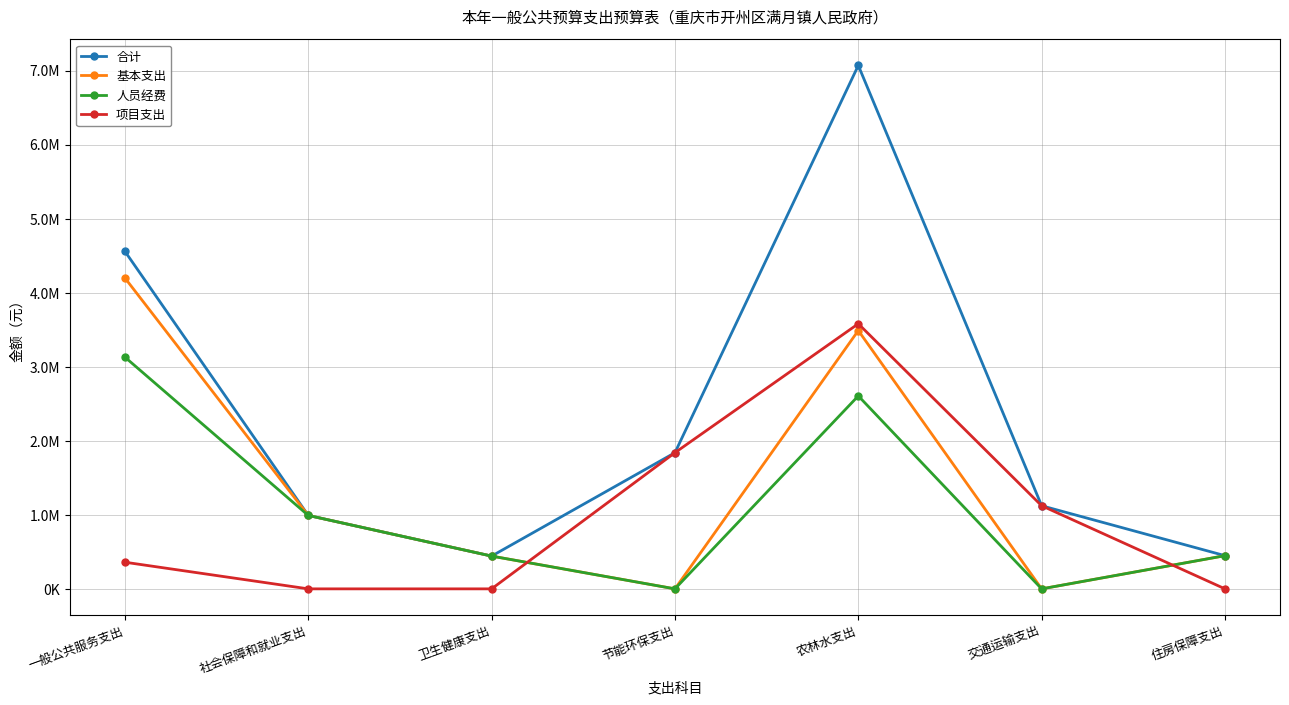

Does the chart have visible grid lines?

Yes